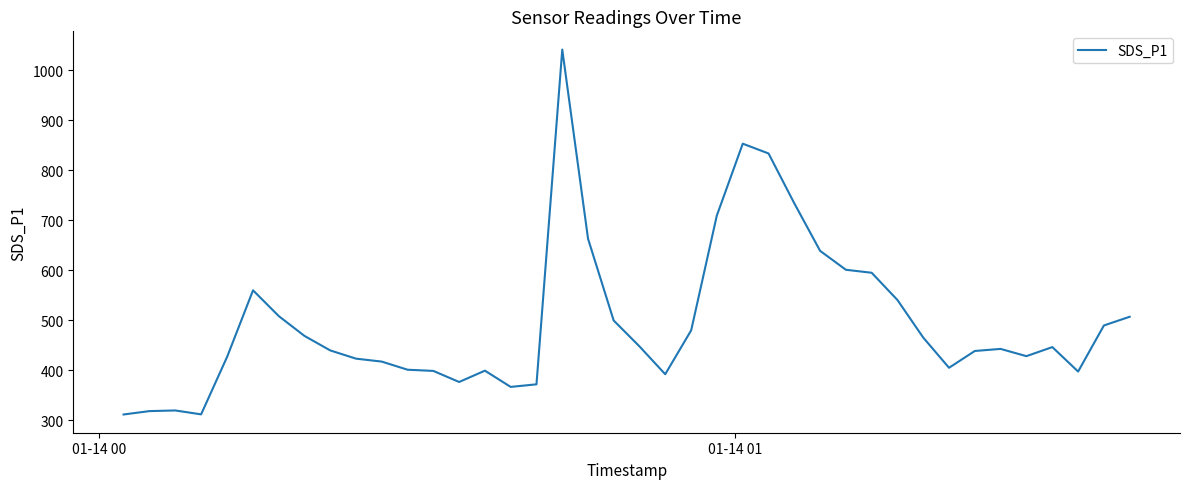

What is the greatest value displayed?

1041.2